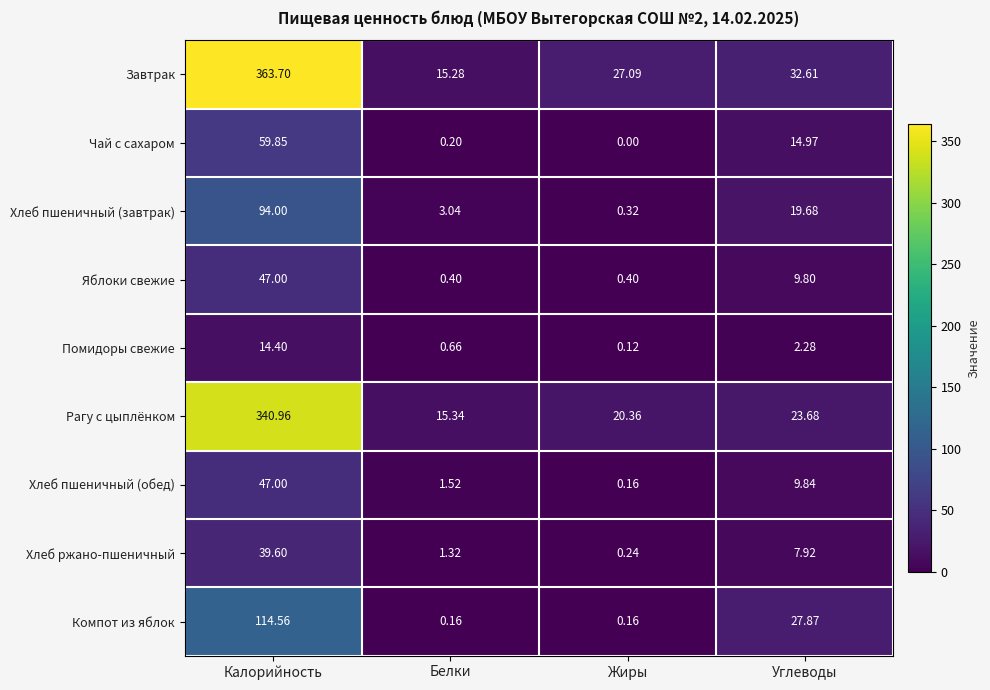

Is the value of Чай с сахаром at Жиры greater than the value of Рагу с цыплёнком at Белки?

No